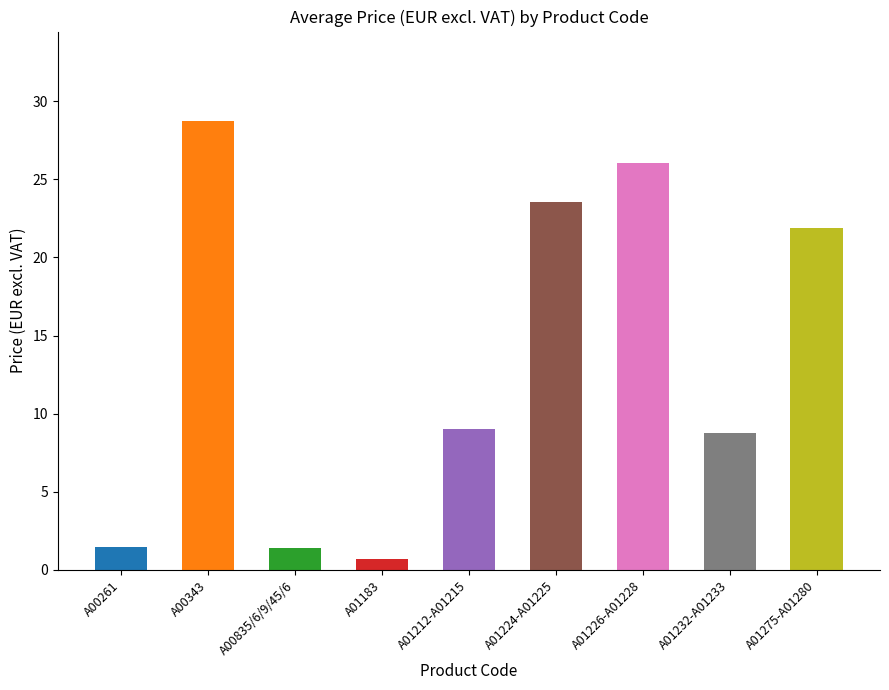

Which has a higher value, A01212 or A01225?

A01225